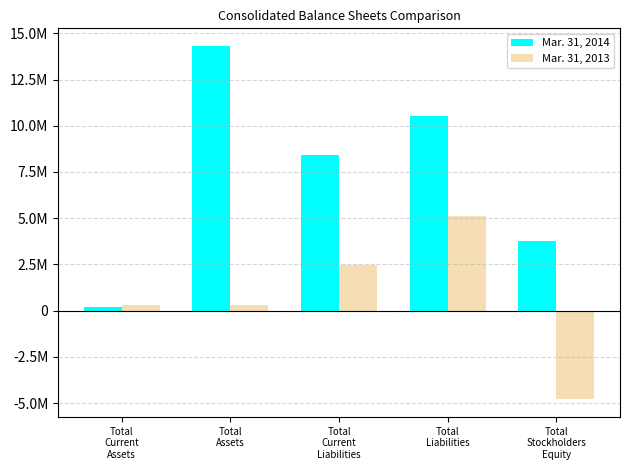

The Mar. 31, 2014 series shows 10544250 at Total
Liabilities. True or false?

True